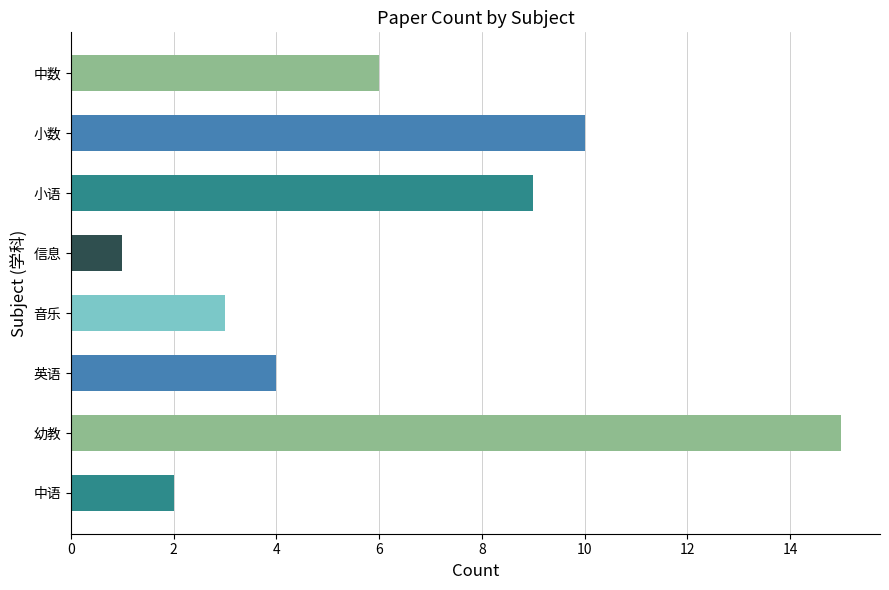

Rank the categories by value from lowest to highest.

信息, 中语, 音乐, 英语, 中数, 小语, 小数, 幼教